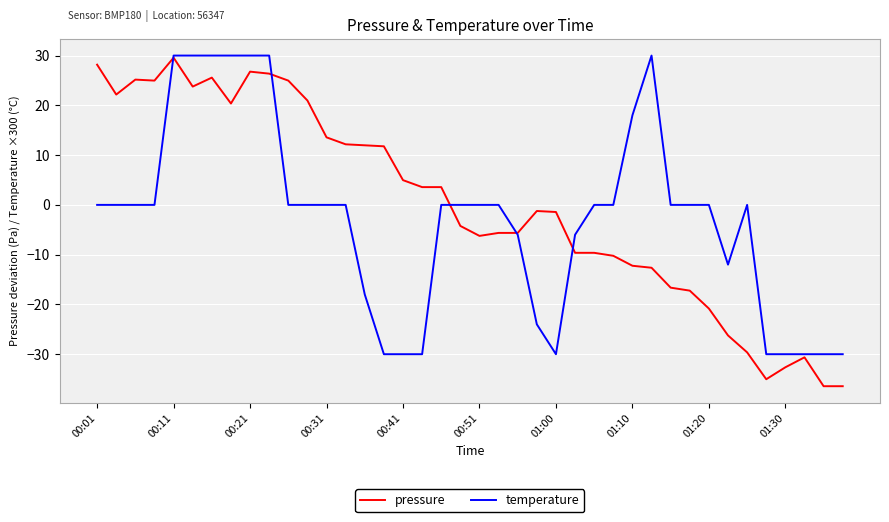

Which series has the widest spread of values?

pressure